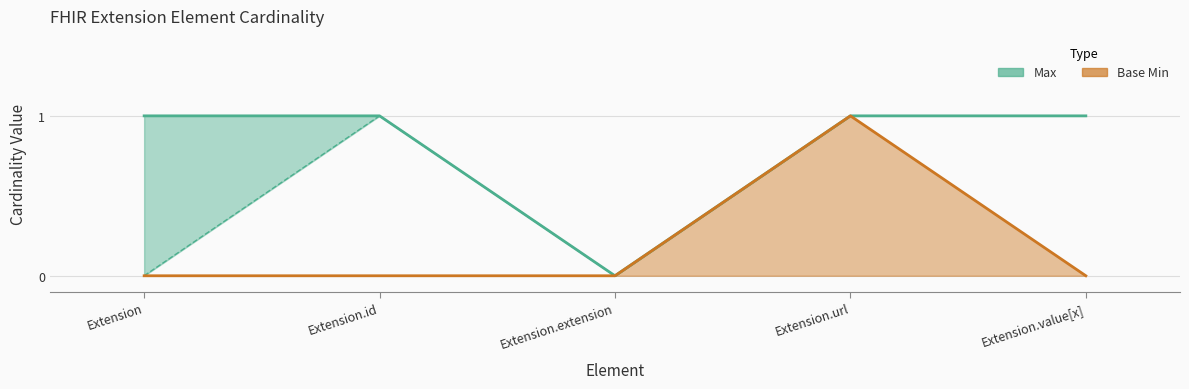

At which category is the sum across all series the highest?

Extension.url